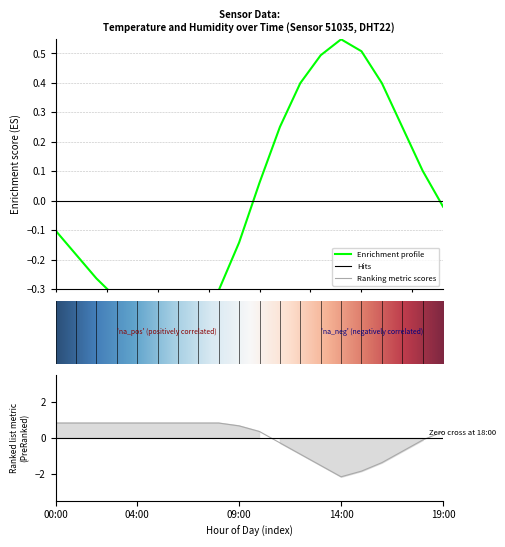

At which label does temperature reach its minimum?

06:00